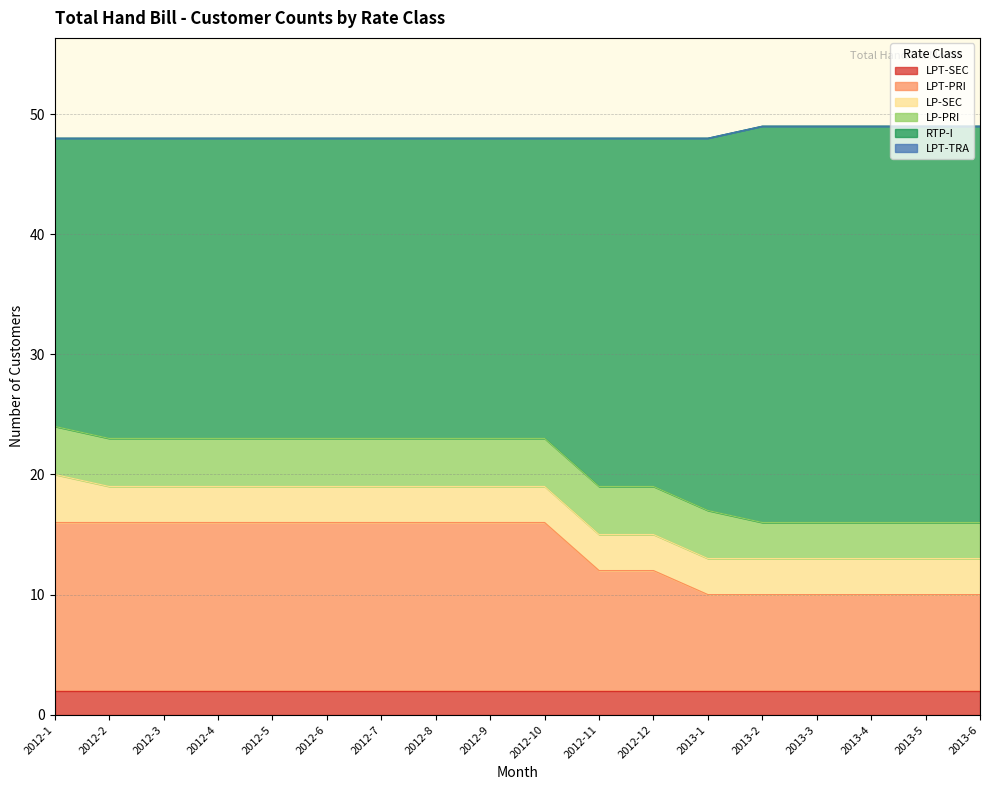

Count the LPT-PRI values in the range 10 to 16.

18